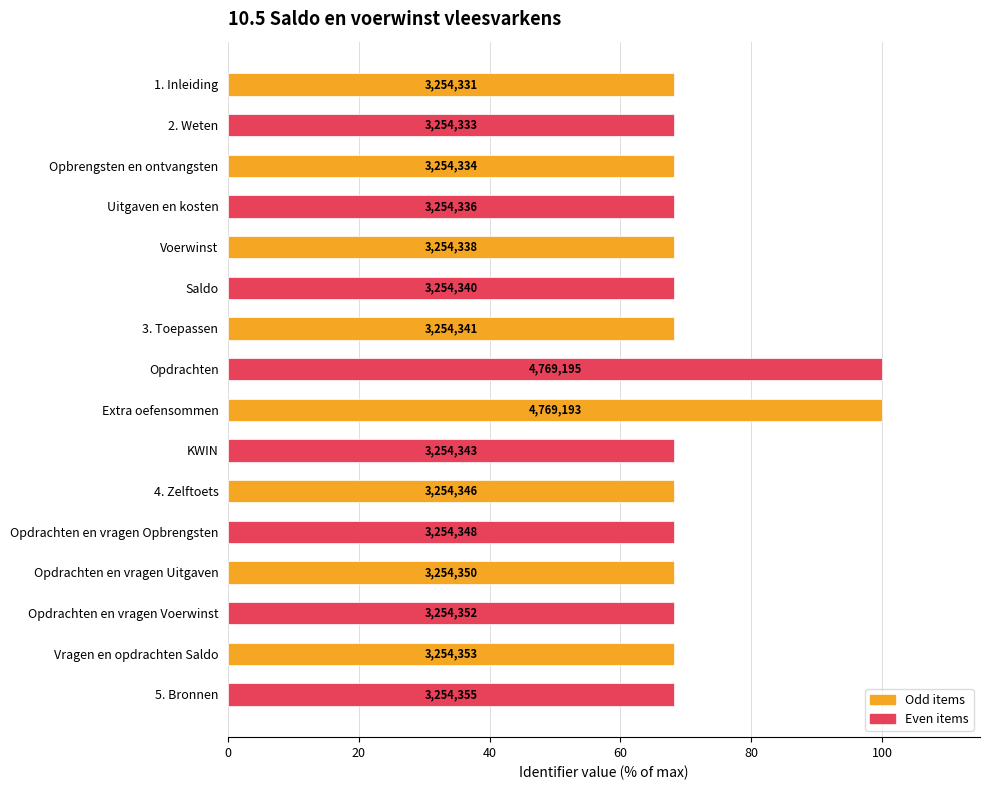

Does the chart contain stacked bars?

No